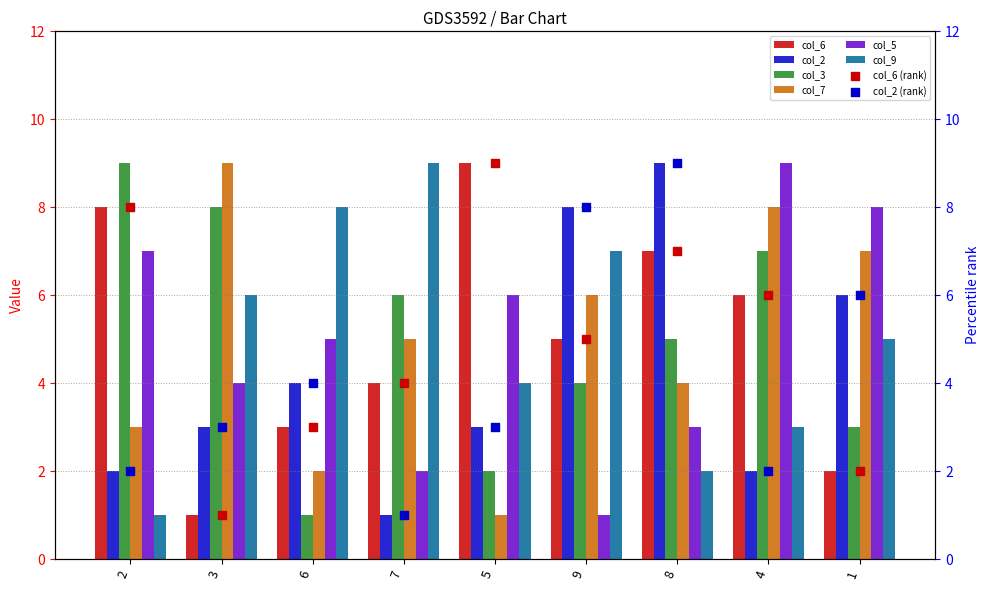

What are all the series names shown in the legend?

col_6, col_2, col_3, col_7, col_5, col_9